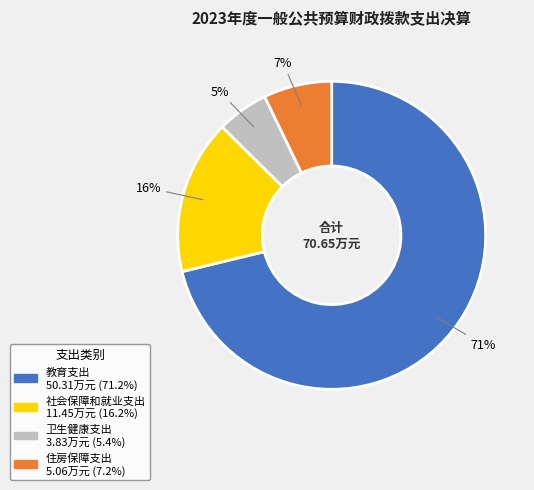

Do 社会保障和就业支出 and 住房保障支出 together represent more than half of the pie?

No